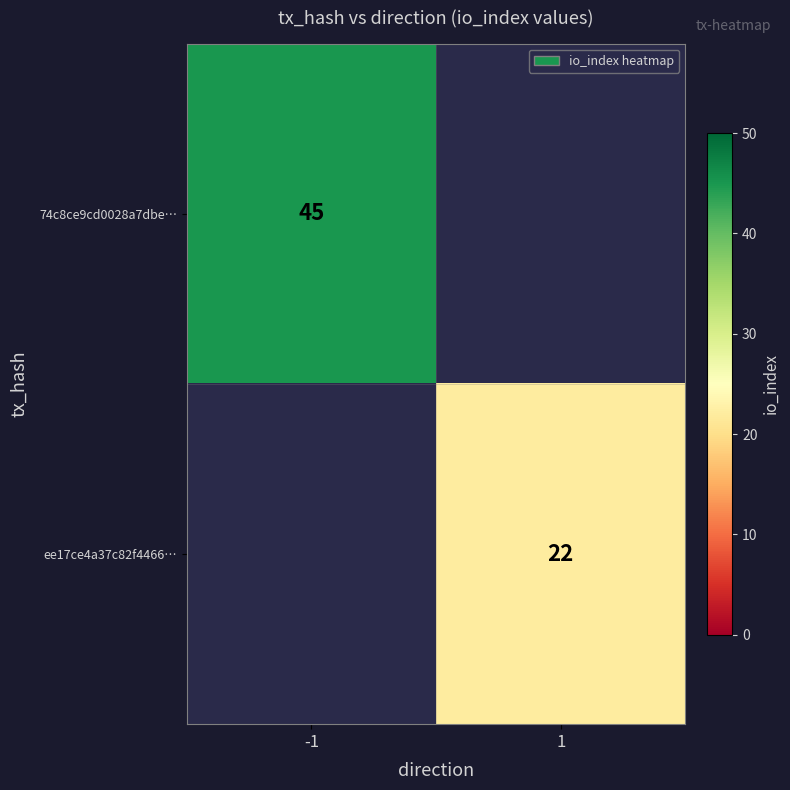

Is it true that ee17ce4a37c82f4466… equals 30 at 1?

False